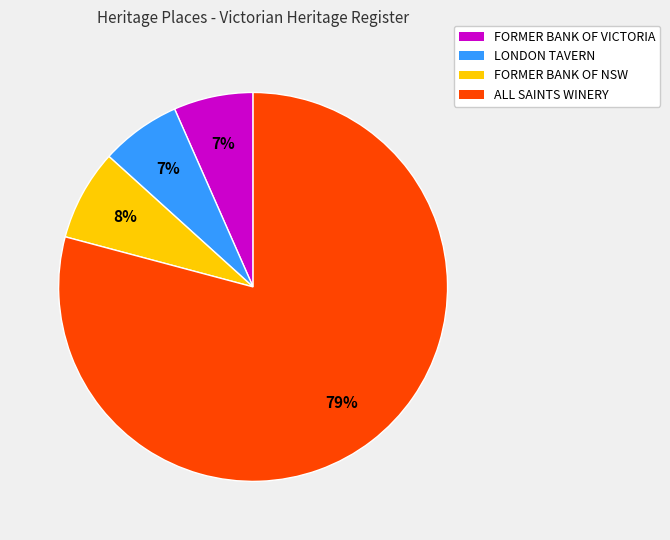

Which slice is the largest?

ALL SAINTS WINERY